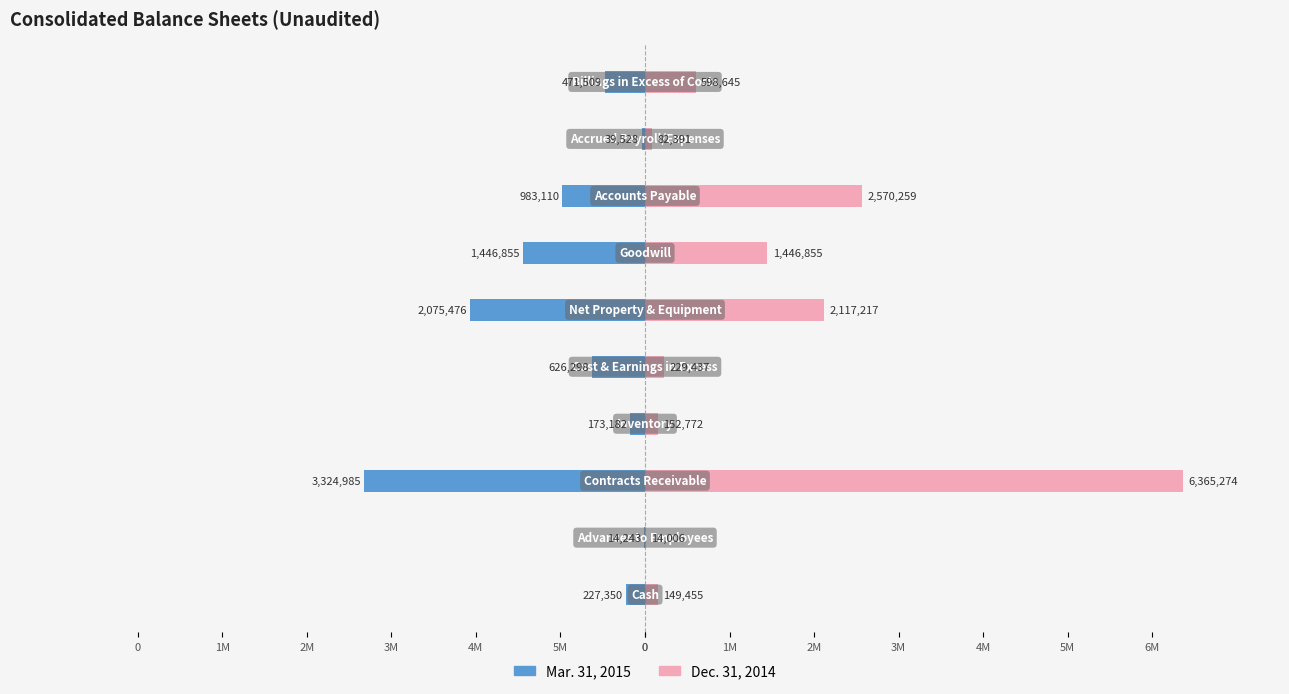

What is the difference between the highest and lowest values at 4M?

9690259